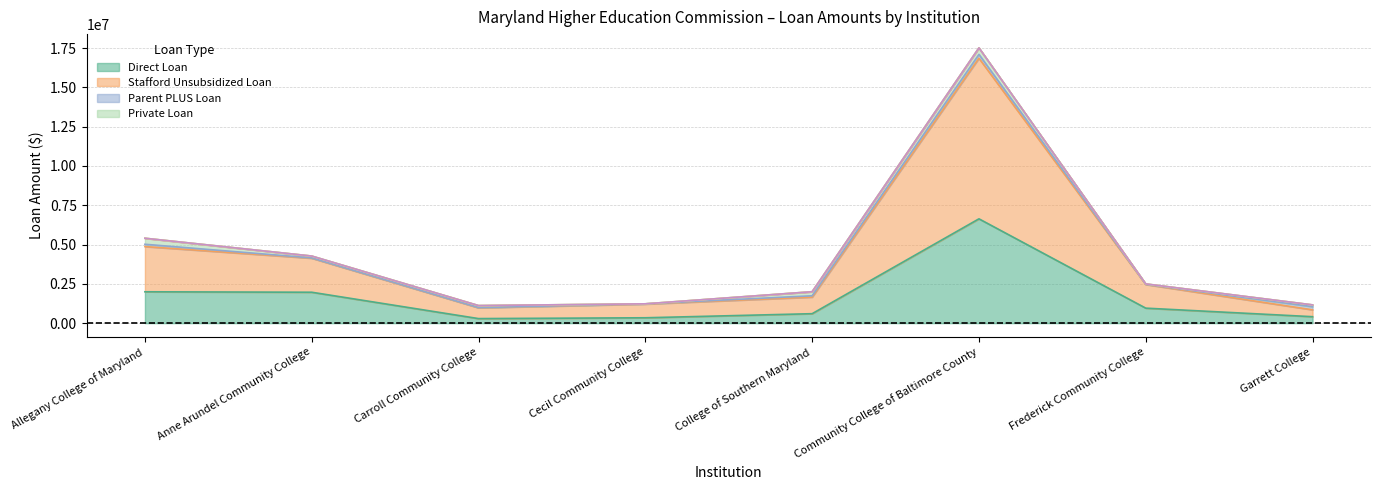

What is the label of the 5th point from the left?

College of Southern Maryland